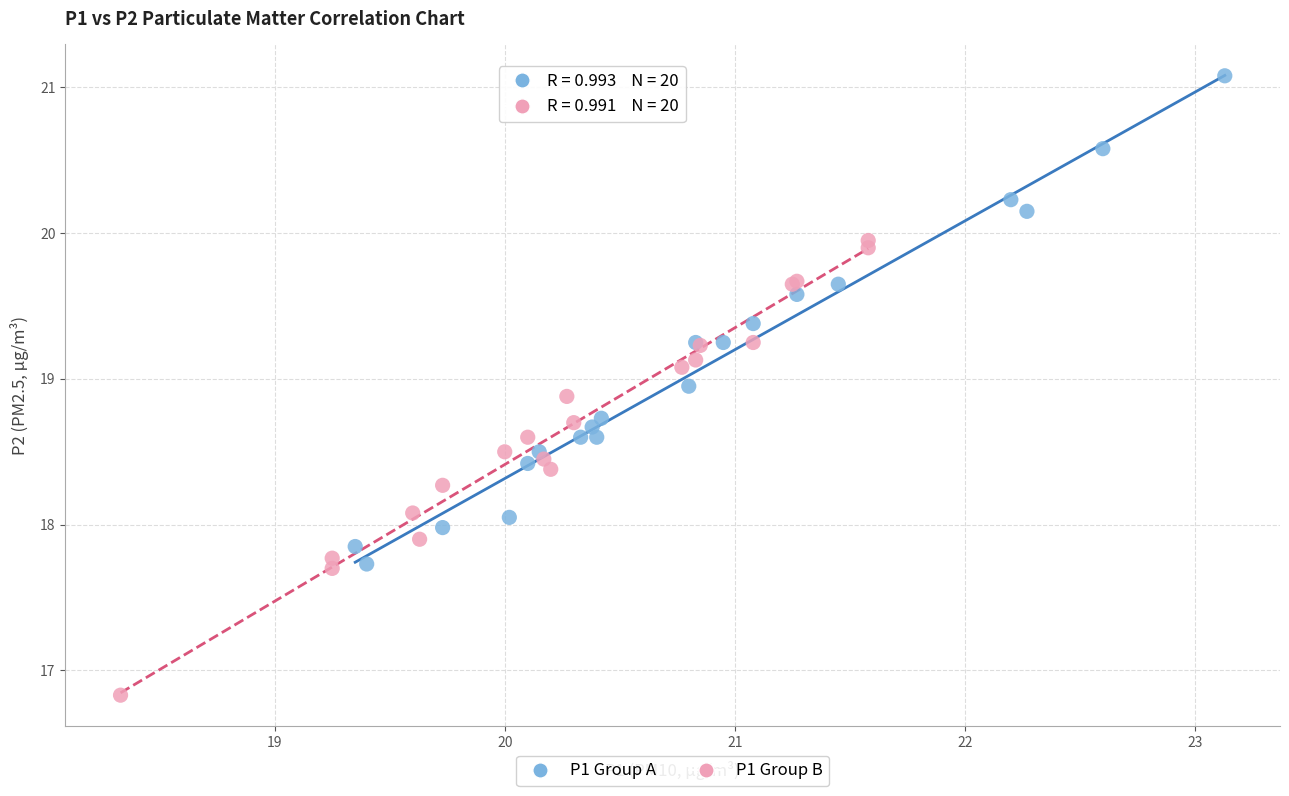

Which series has the largest Y range (max minus min)?

P1 Group A